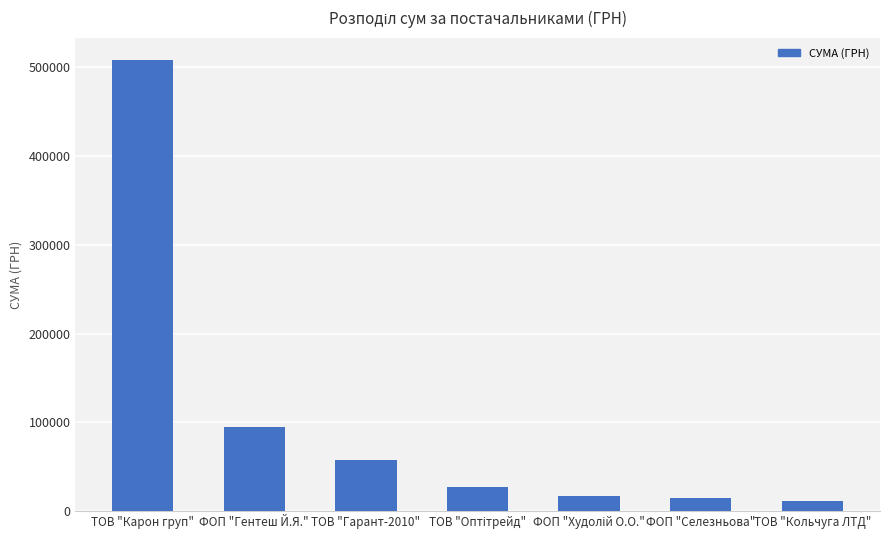

What value does the data have at ТОВ "Гарант-2010"?

57911.0